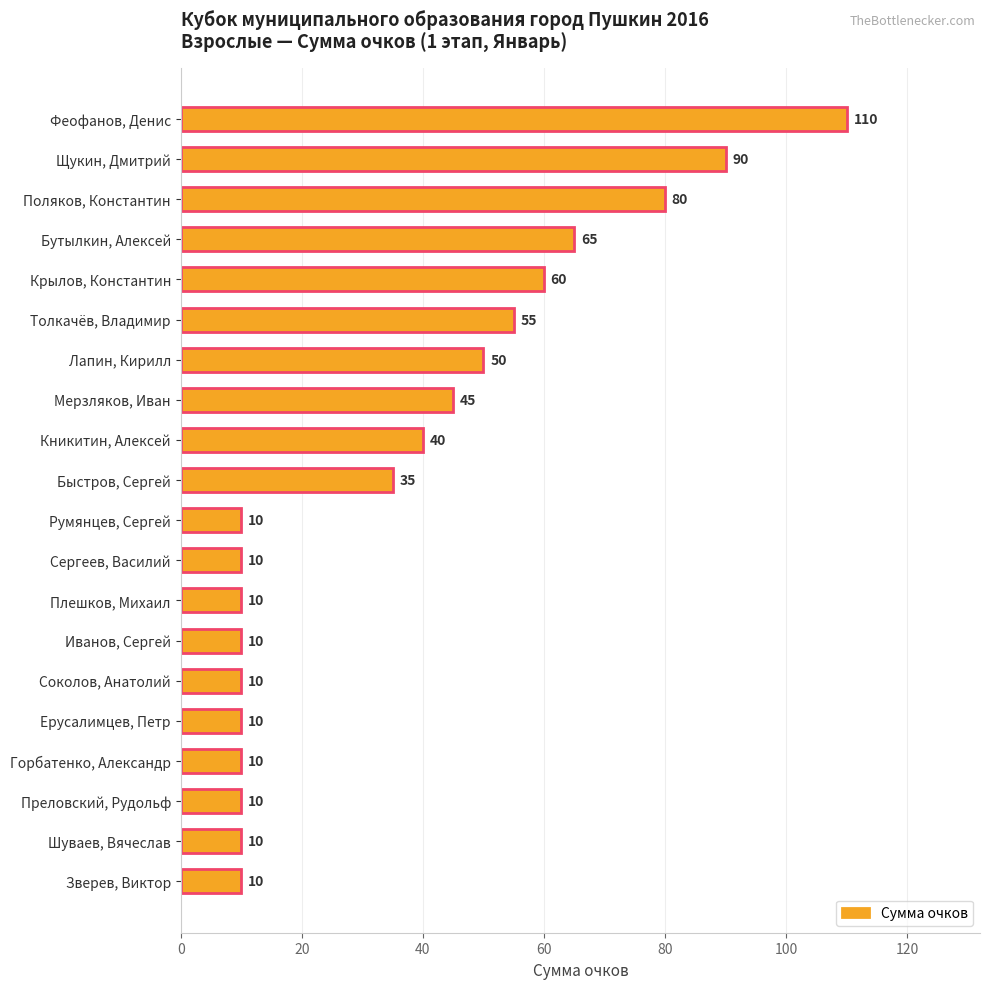

What is the sum of all values?

730